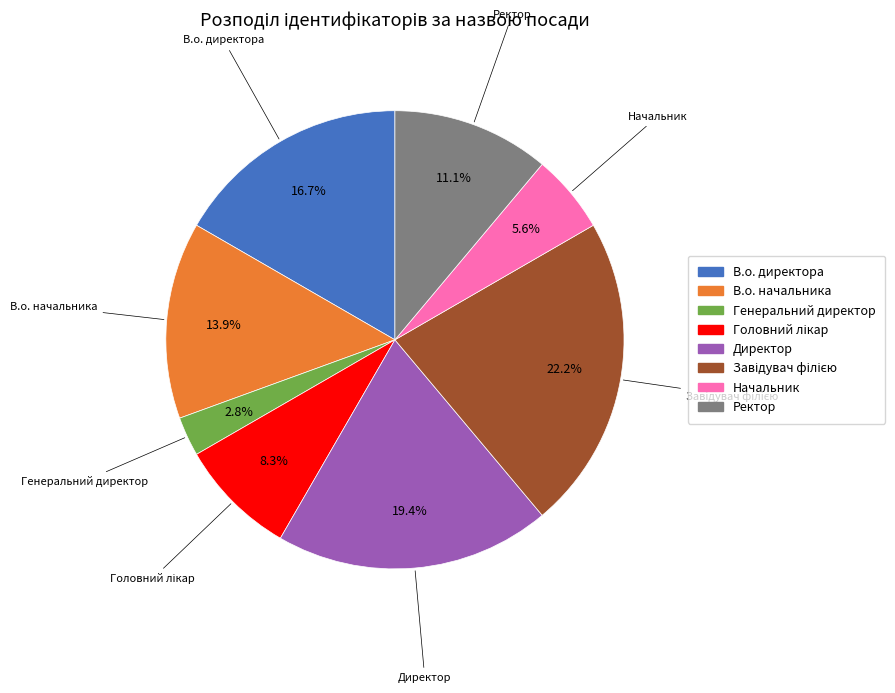

Which has a higher value, В.о. директора or Ректор?

В.о. директора